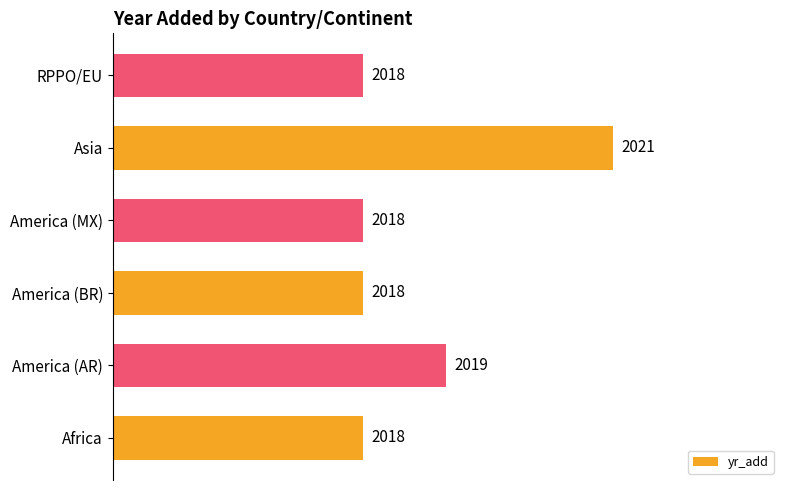

True or false: the data shows 2786 at America (MX).

False